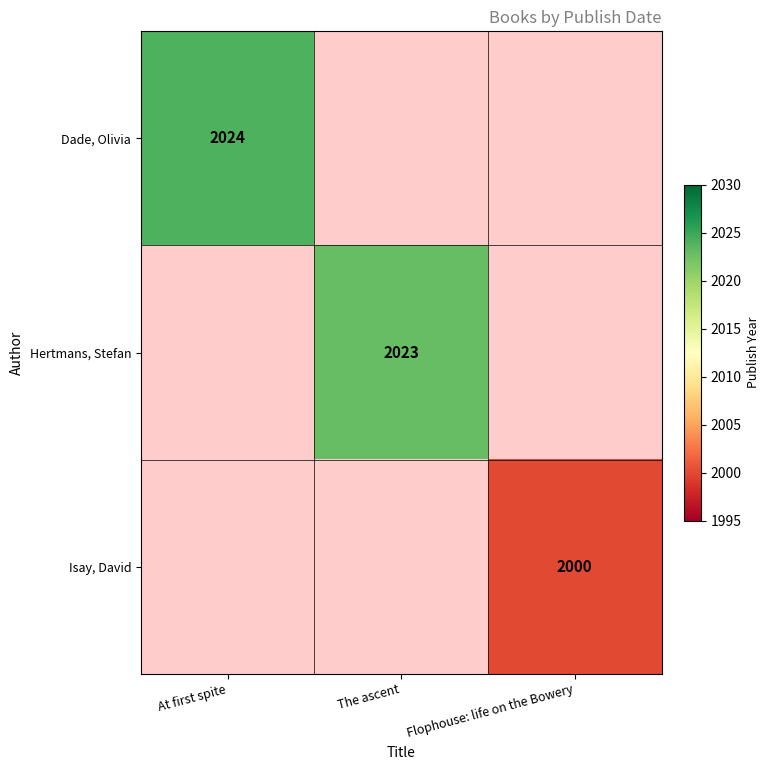

Is it true that Isay, David equals 2000 at Flophouse: life on the Bowery?

True